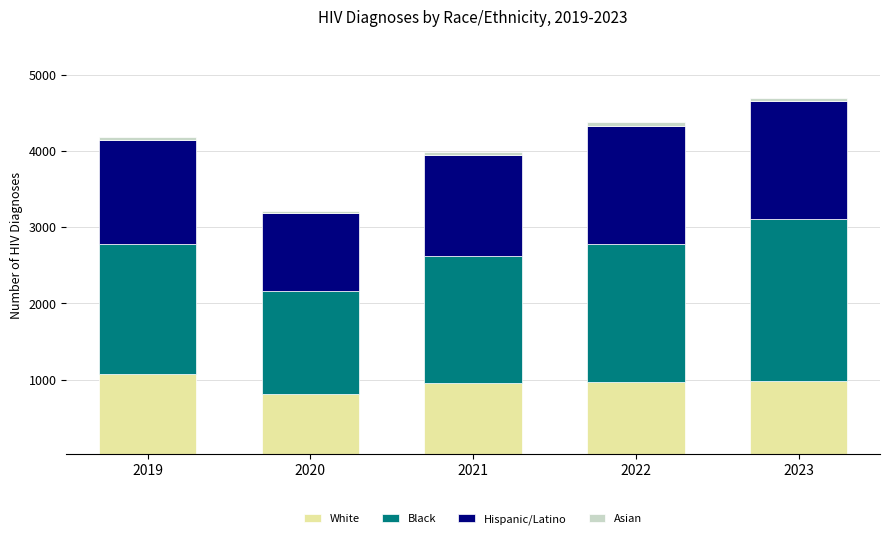

What is the maximum value for White?

1074